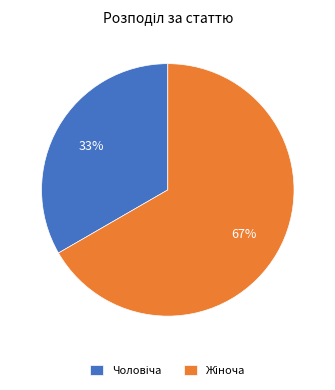

Is there a majority slice in this chart?

Yes